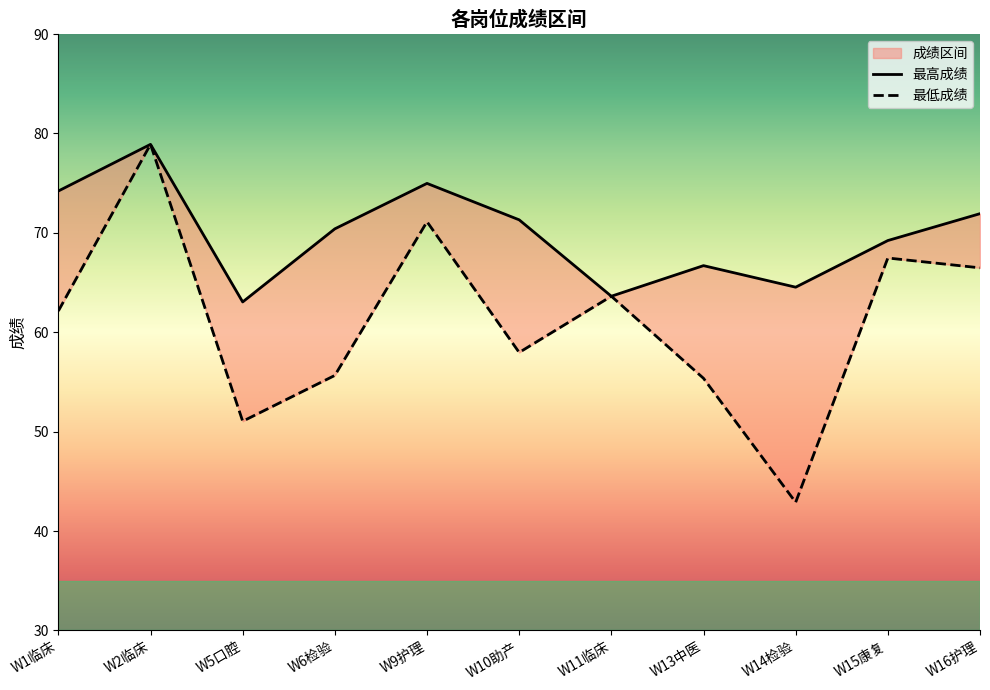

What is the spread (max minus min) of values at W13中医?

11.3